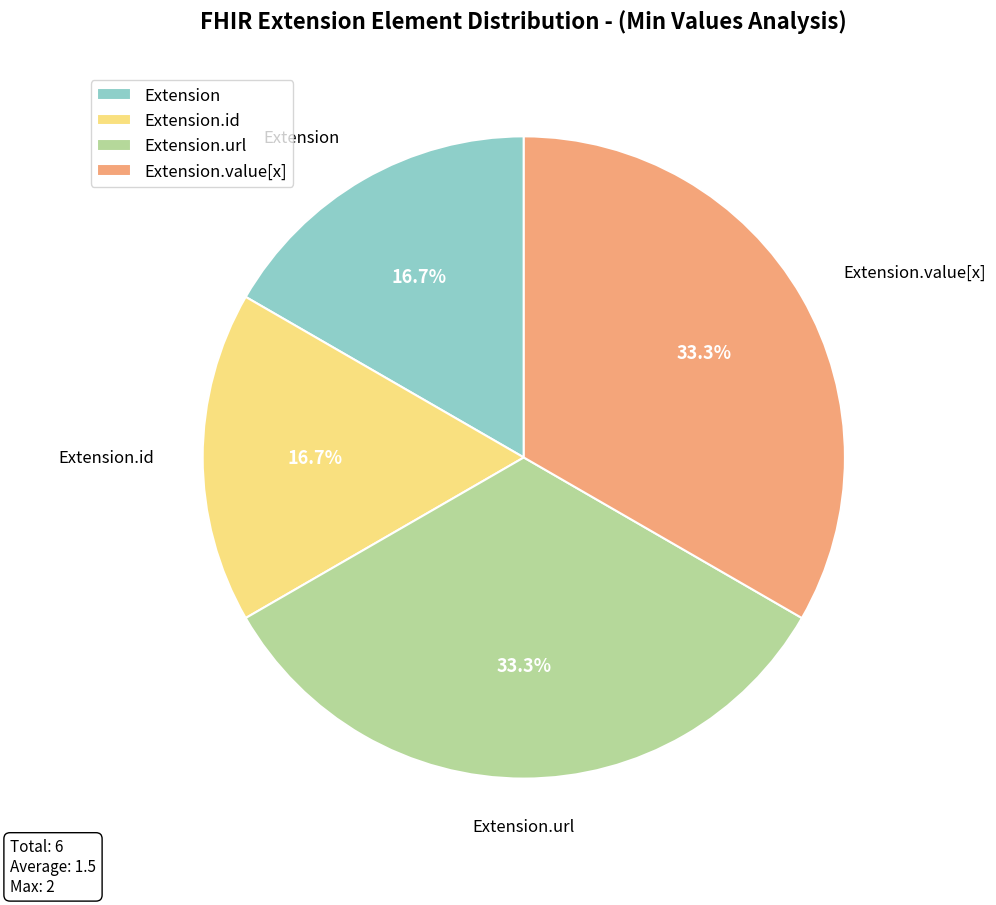

Does Extension.url account for over 50% of the chart?

No